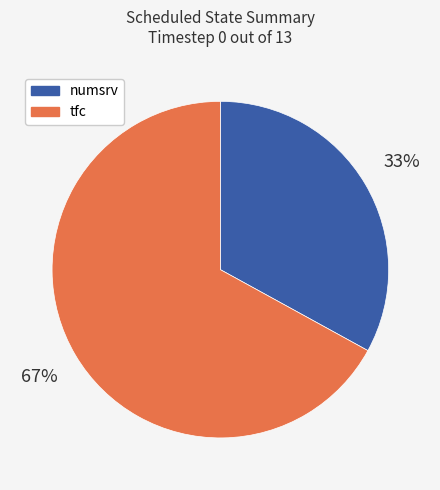

Does numsrv account for over 50% of the chart?

No